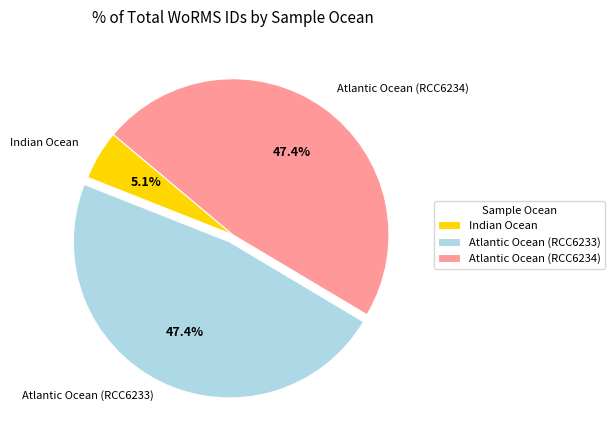

How many segments does this pie chart have?

3